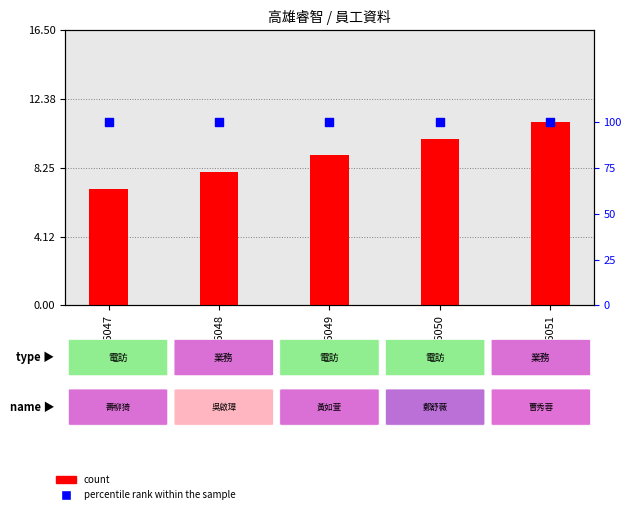

What is the total value across all series at 706050?

110